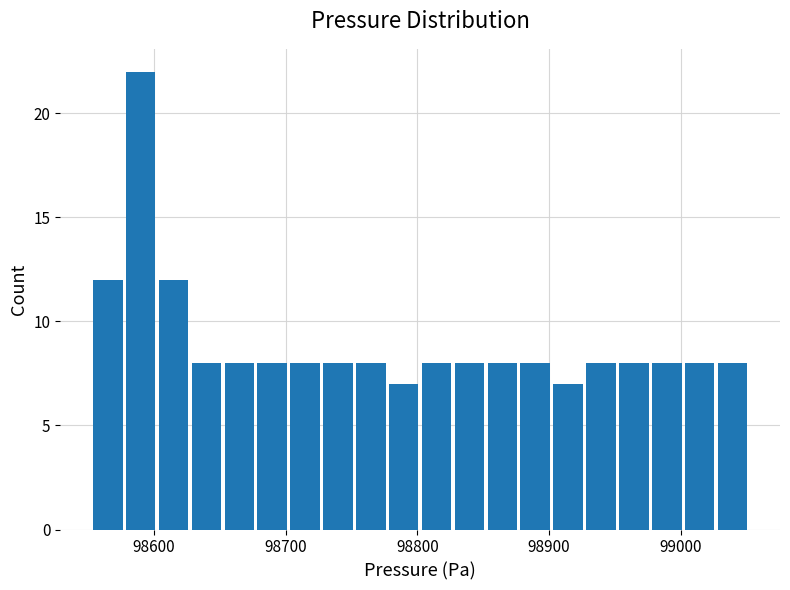

Read against the x-axis, roughly where is the centre of the tallest bar?

98590